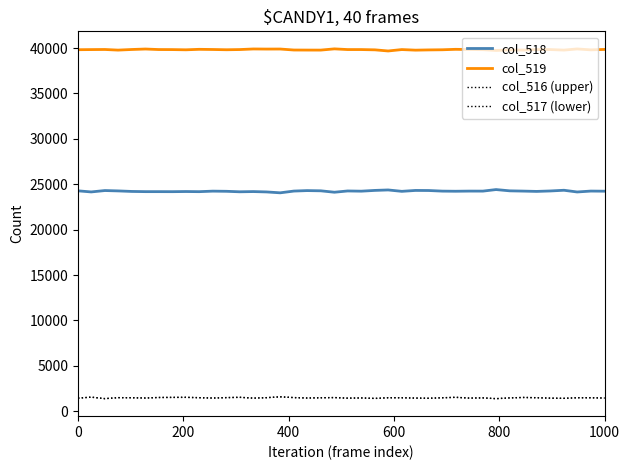

How many lines are shown in the chart?

4